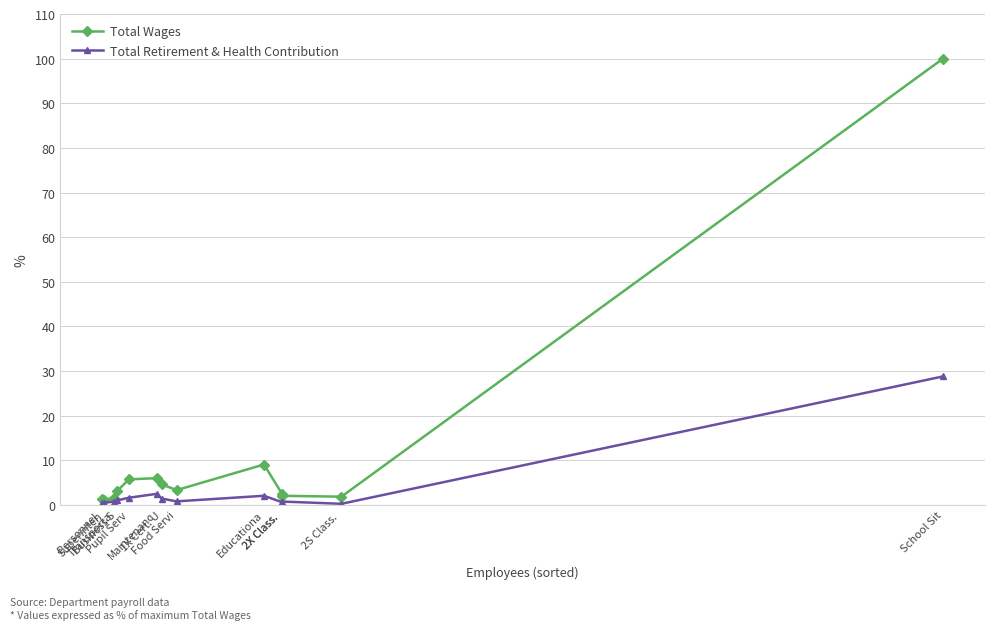

Count the number of categories in the chart.

13